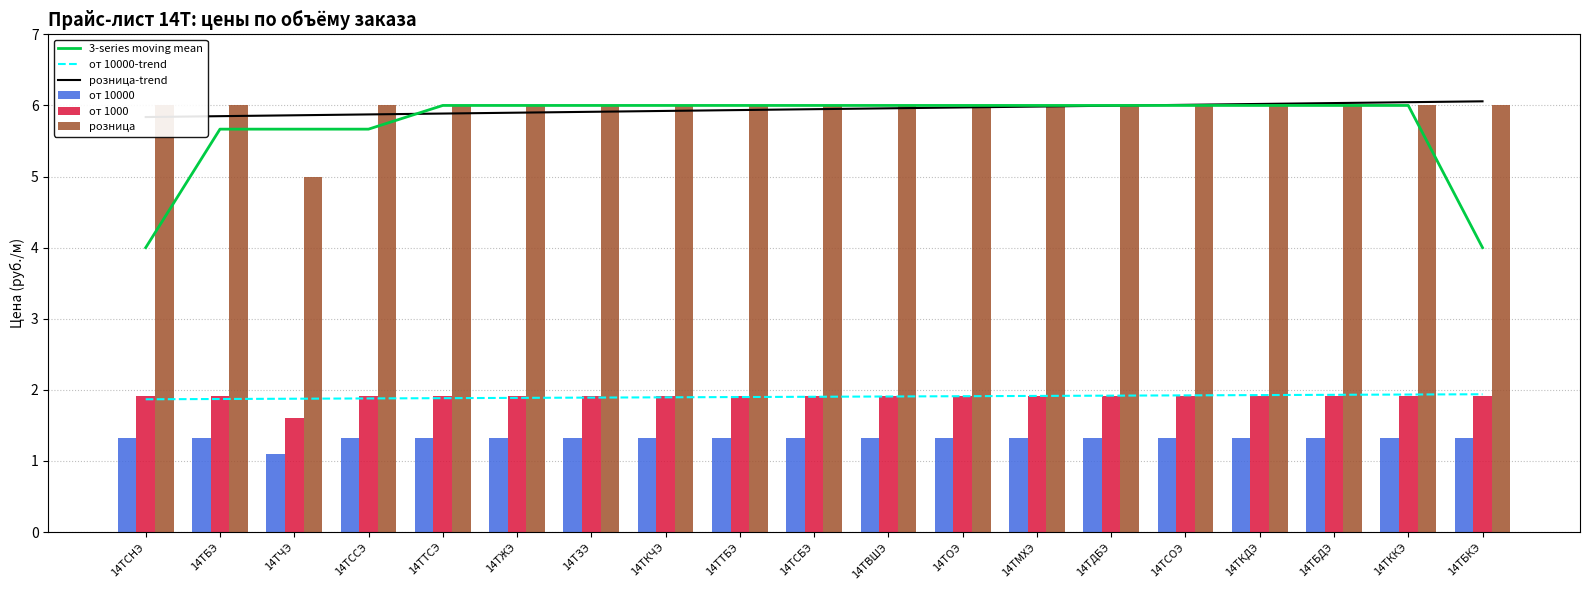

How many categories are shown in the chart?

19